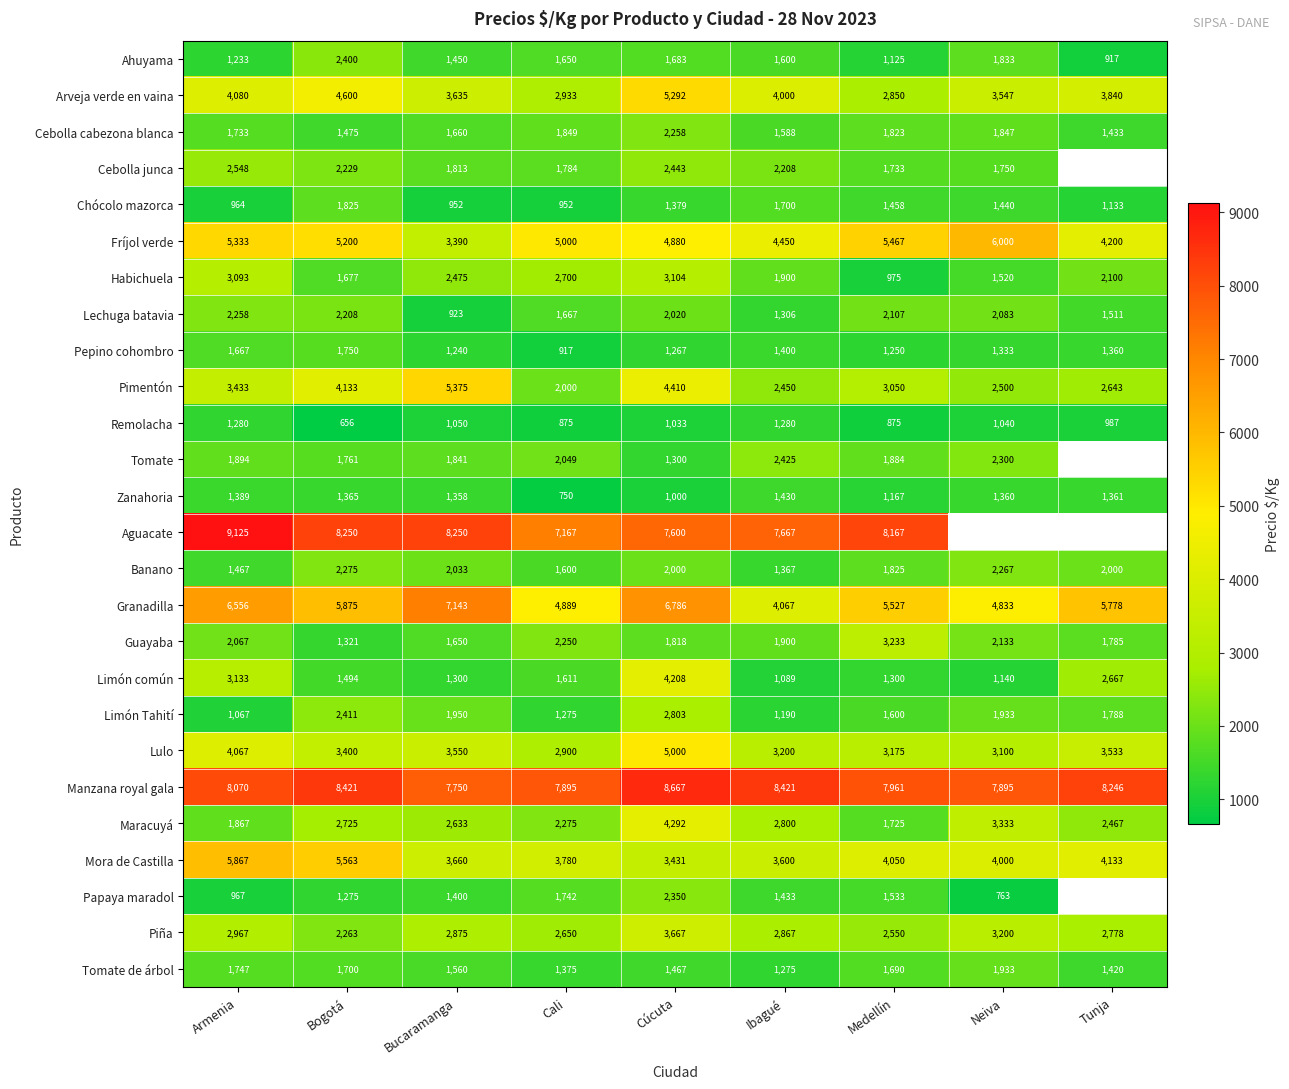

At which category is the sum across all series the highest?

Cúcuta